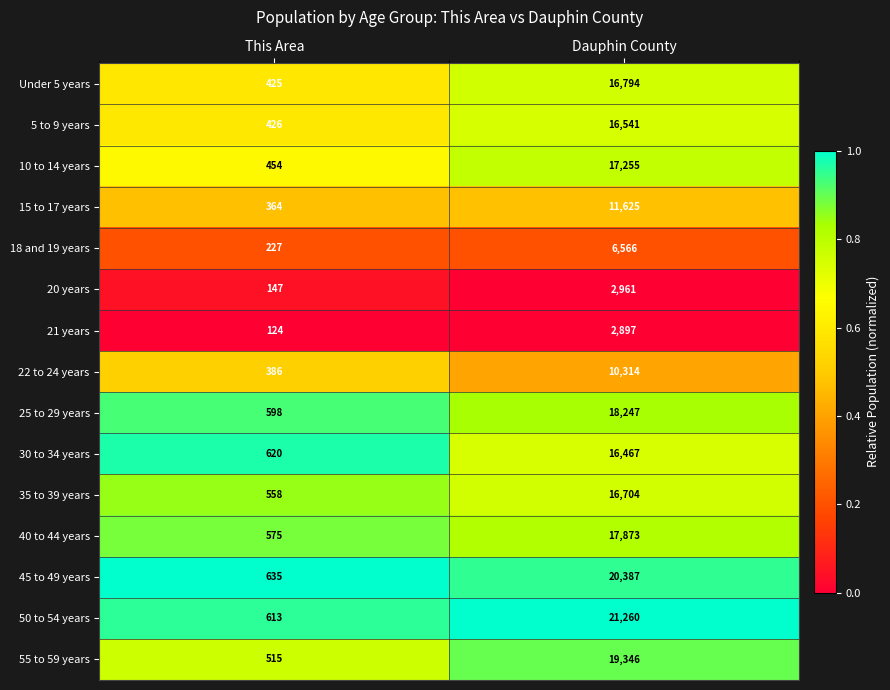

How many series are shown in this chart?

15